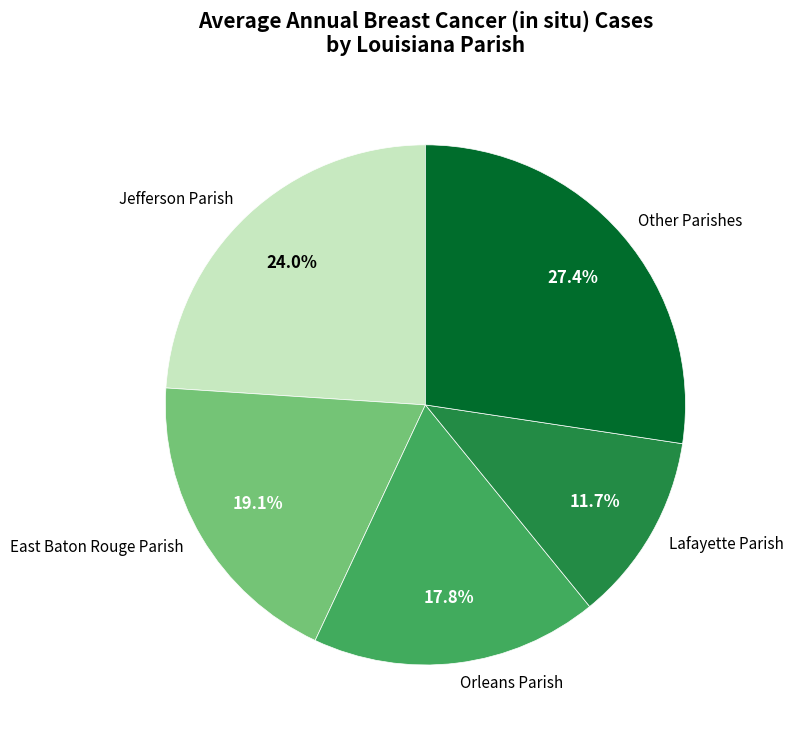

What percentage is NOT represented by Orleans Parish?

82.2%